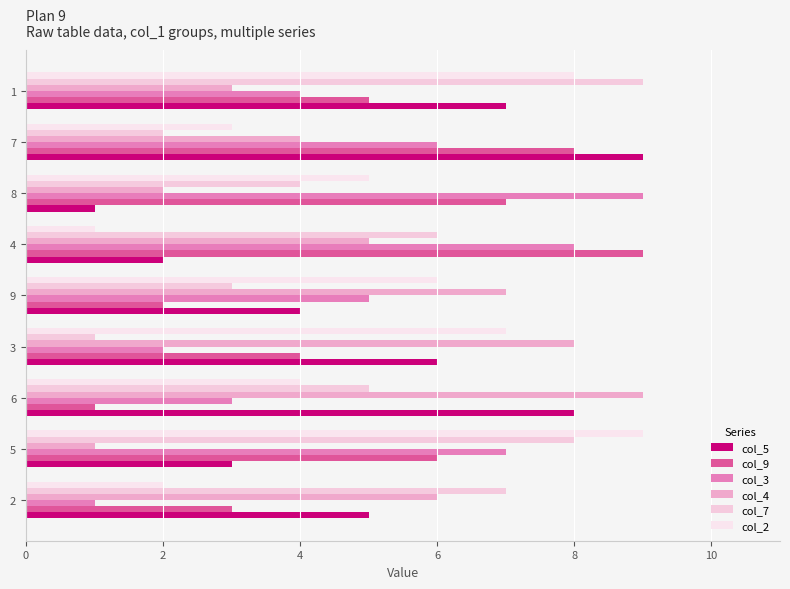

At 7, list the series in order from largest to smallest.

col_5, col_9, col_3, col_4, col_2, col_7